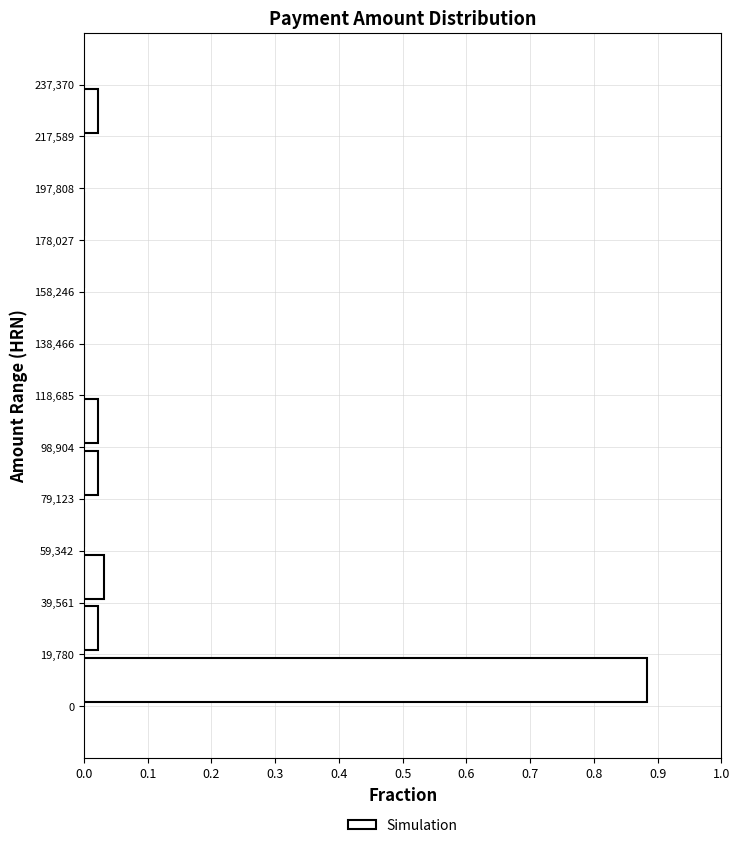

Over which range of the y-axis is the bar longest?

0 to 19,780